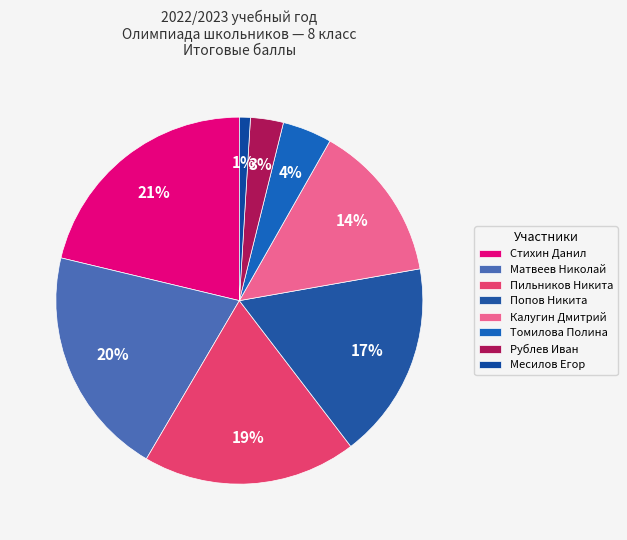

Does Стихин Данил account for over 50% of the chart?

No